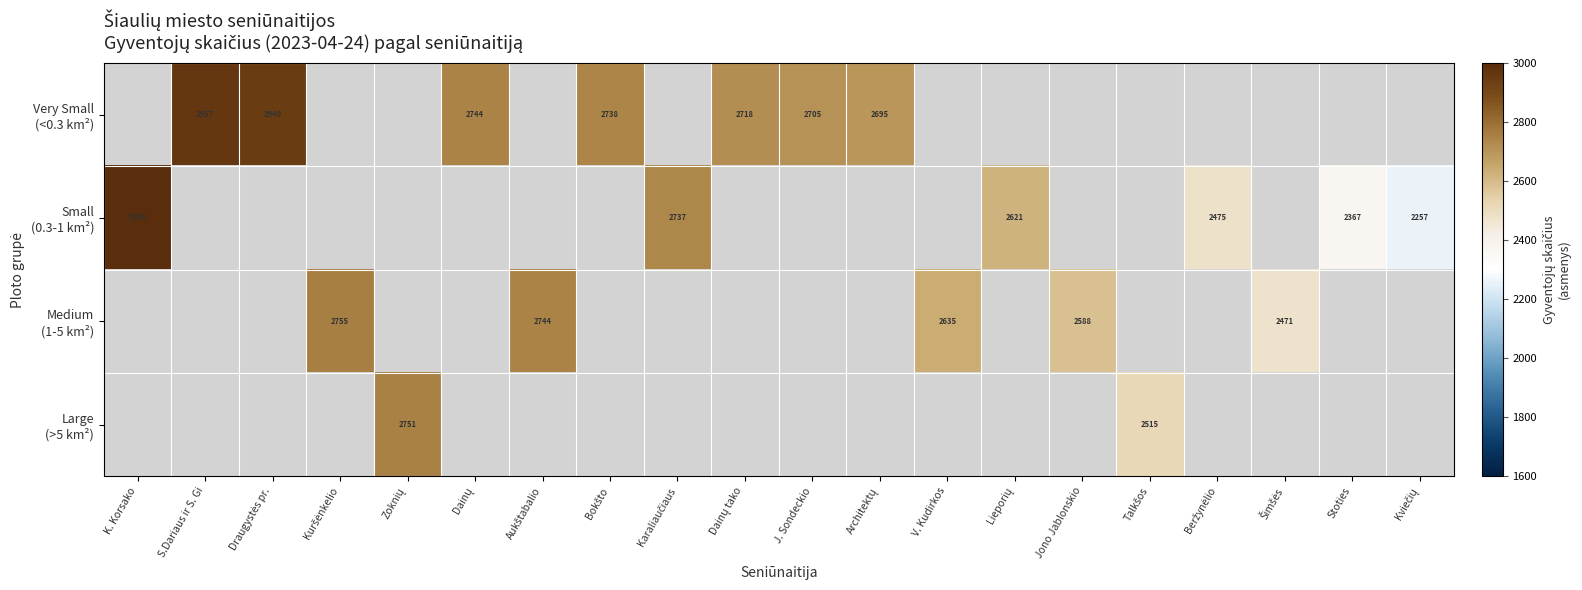

Which category has the lowest value across all series?

Kviečių